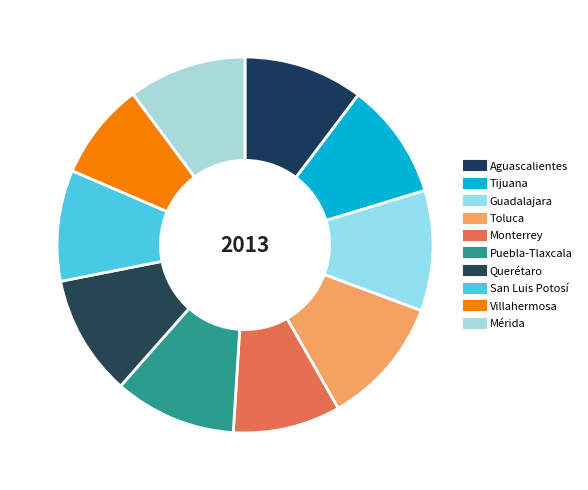

To the nearest percent, what portion does Mérida represent?

10%